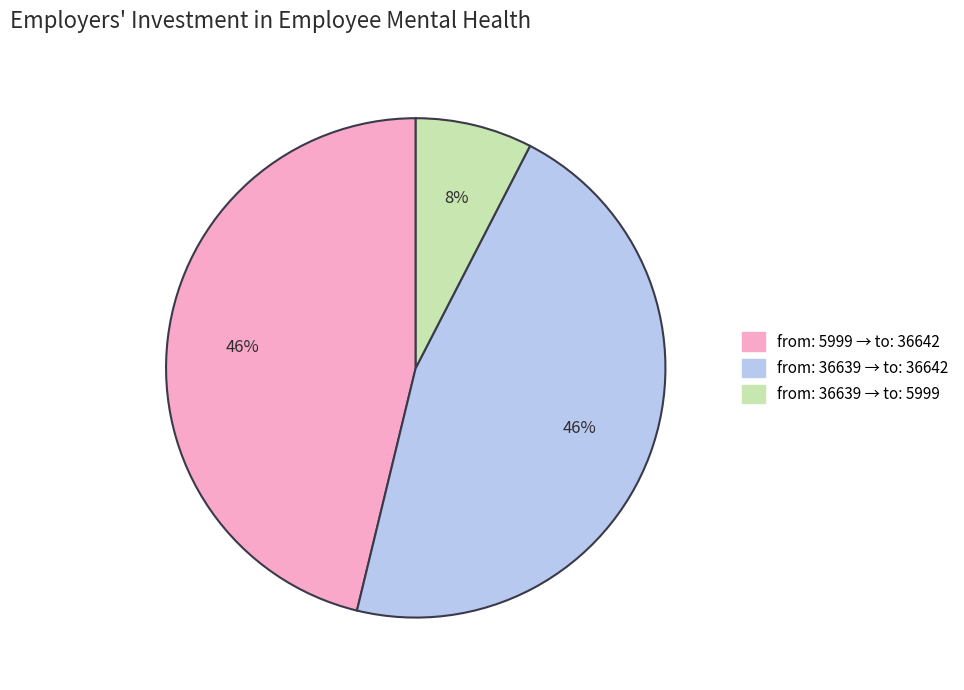

To the nearest percent, what is the average slice percentage?

33%